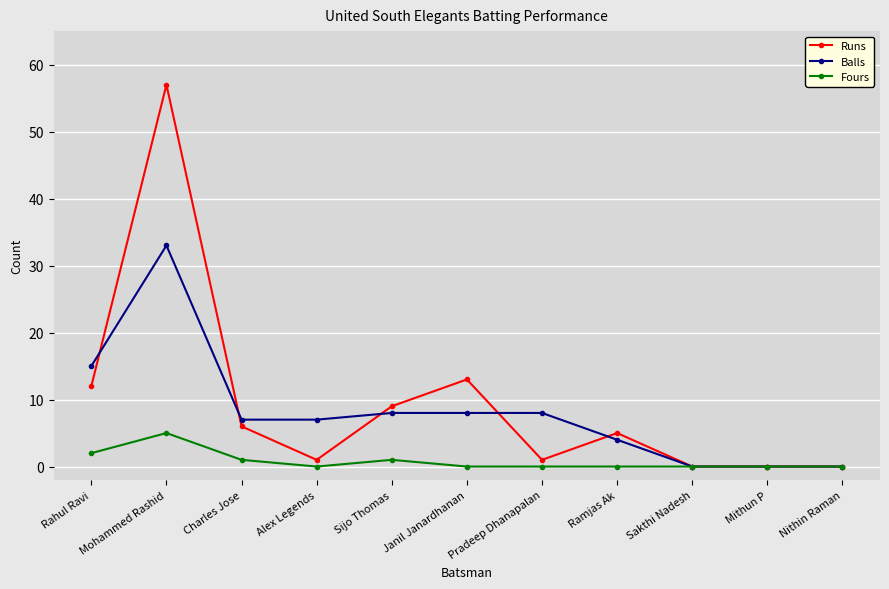

True or false: Balls and Runs cross at least once.

True